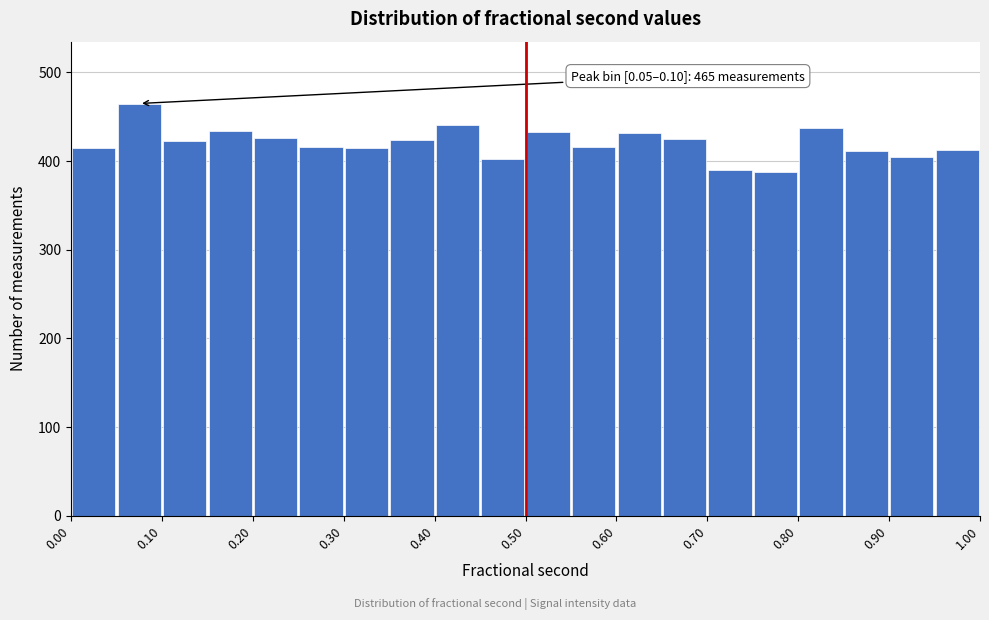

Which range on the x-axis has the tallest bar?

0.05 to 0.10